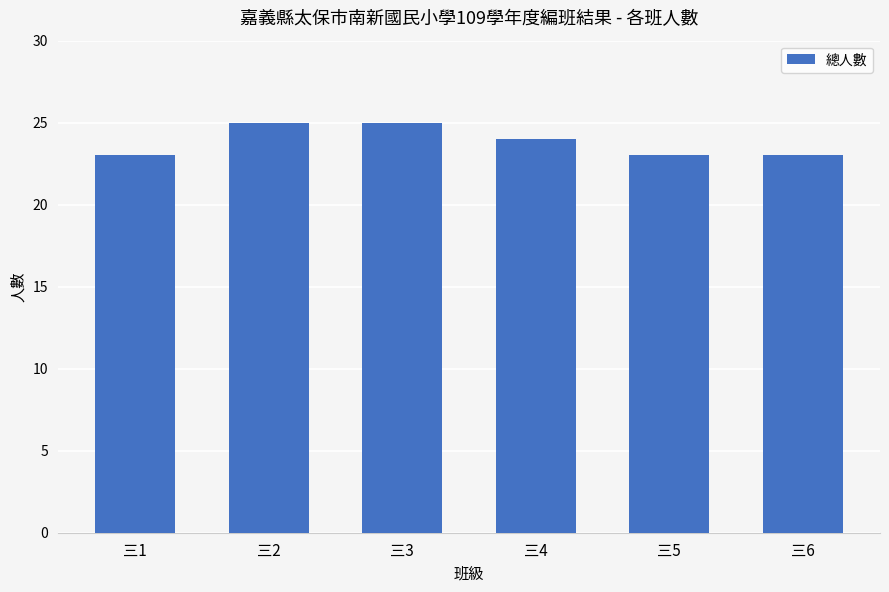

What is the change in value from 三2 to 三4?

-1